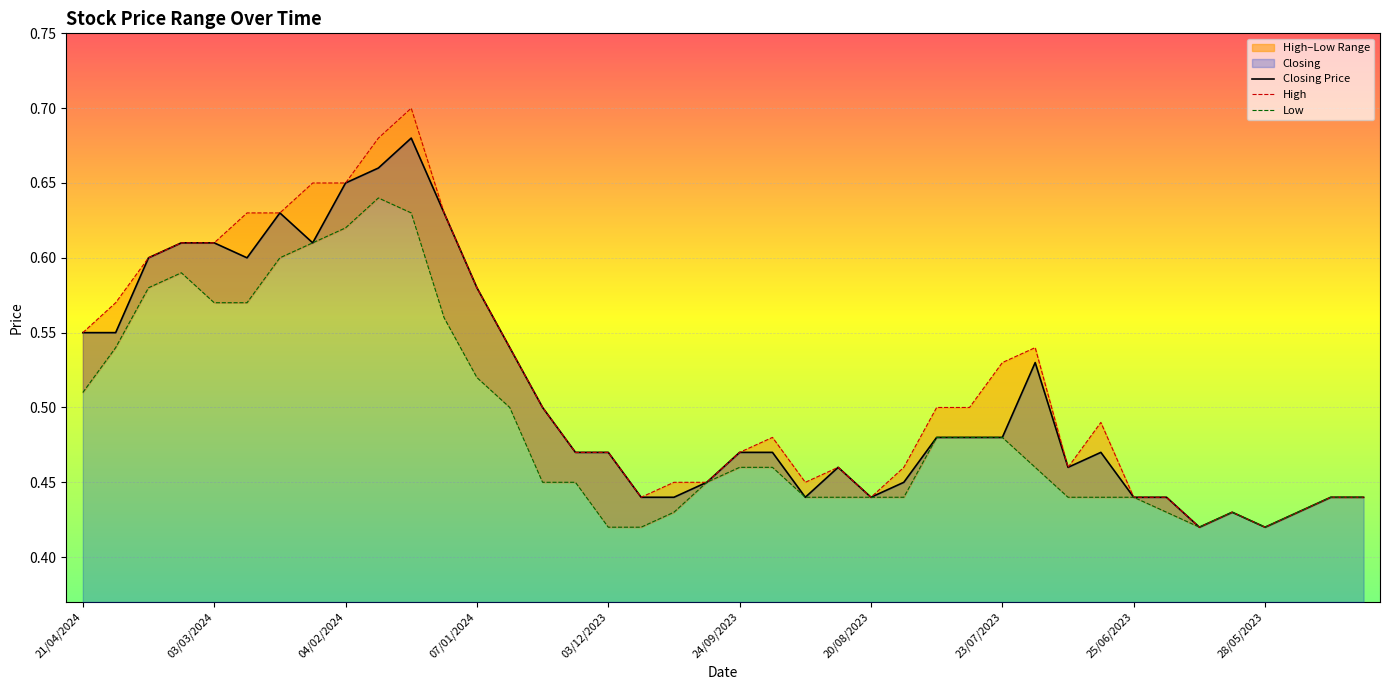

Is it true that Closing Price equals 0.7 at 20/08/2023?

False